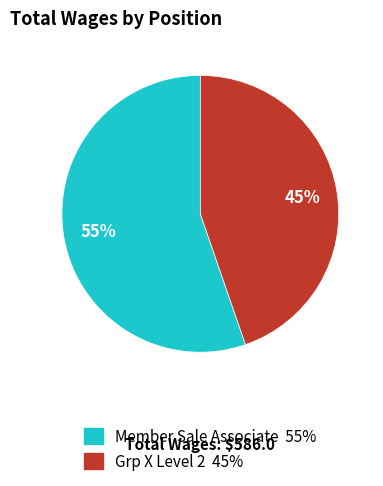

Between Grp X Level 2 and Member Sale Associate, which is larger?

Member Sale Associate